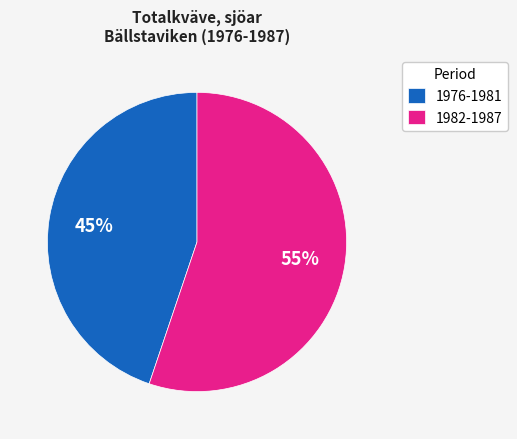

To the nearest percent, what is the combined percentage of 1982-1987 and 1976-1981?

100%